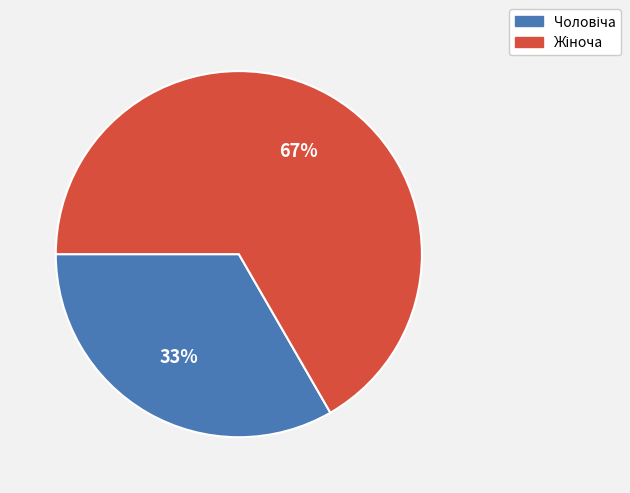

To the nearest percent, what is the average slice percentage?

50%